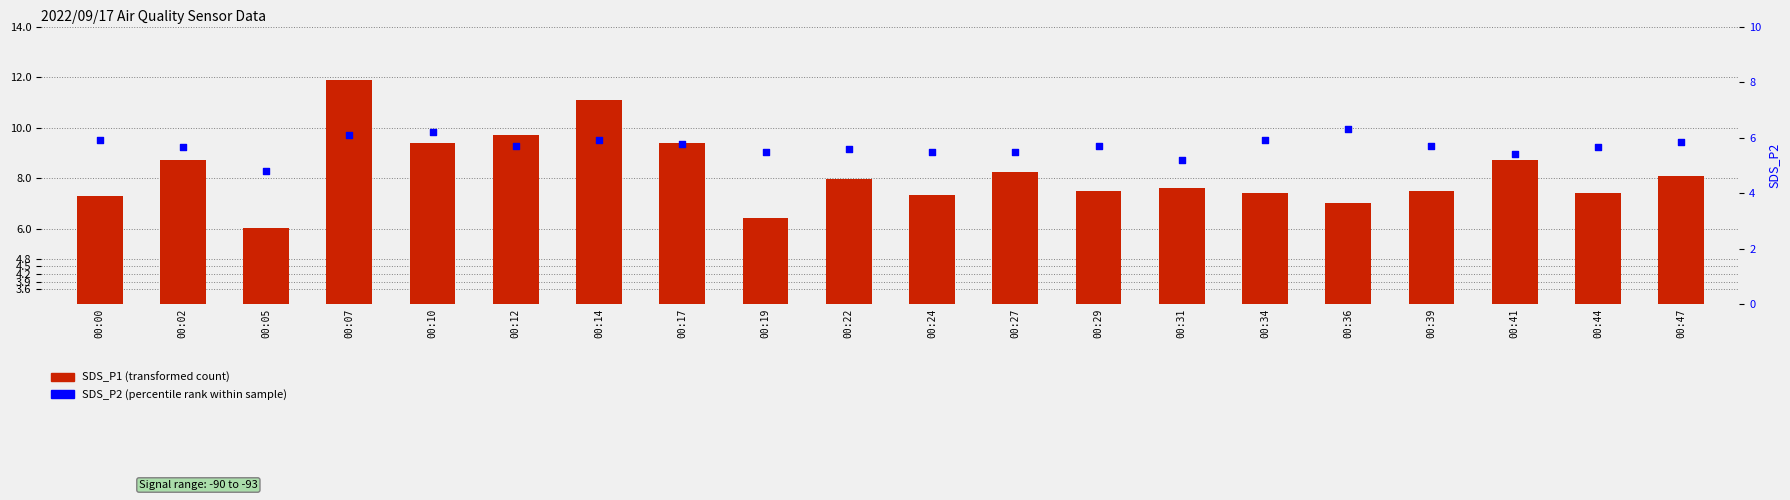

Is the value of SDS_P1 at 00:41 greater than the value of SDS_P2 at 00:14?

Yes